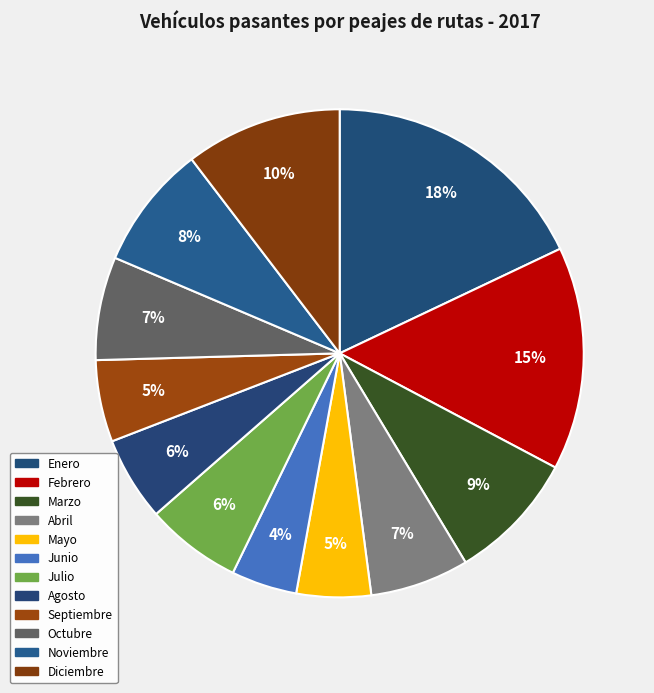

Which category has the biggest portion of the pie?

Enero